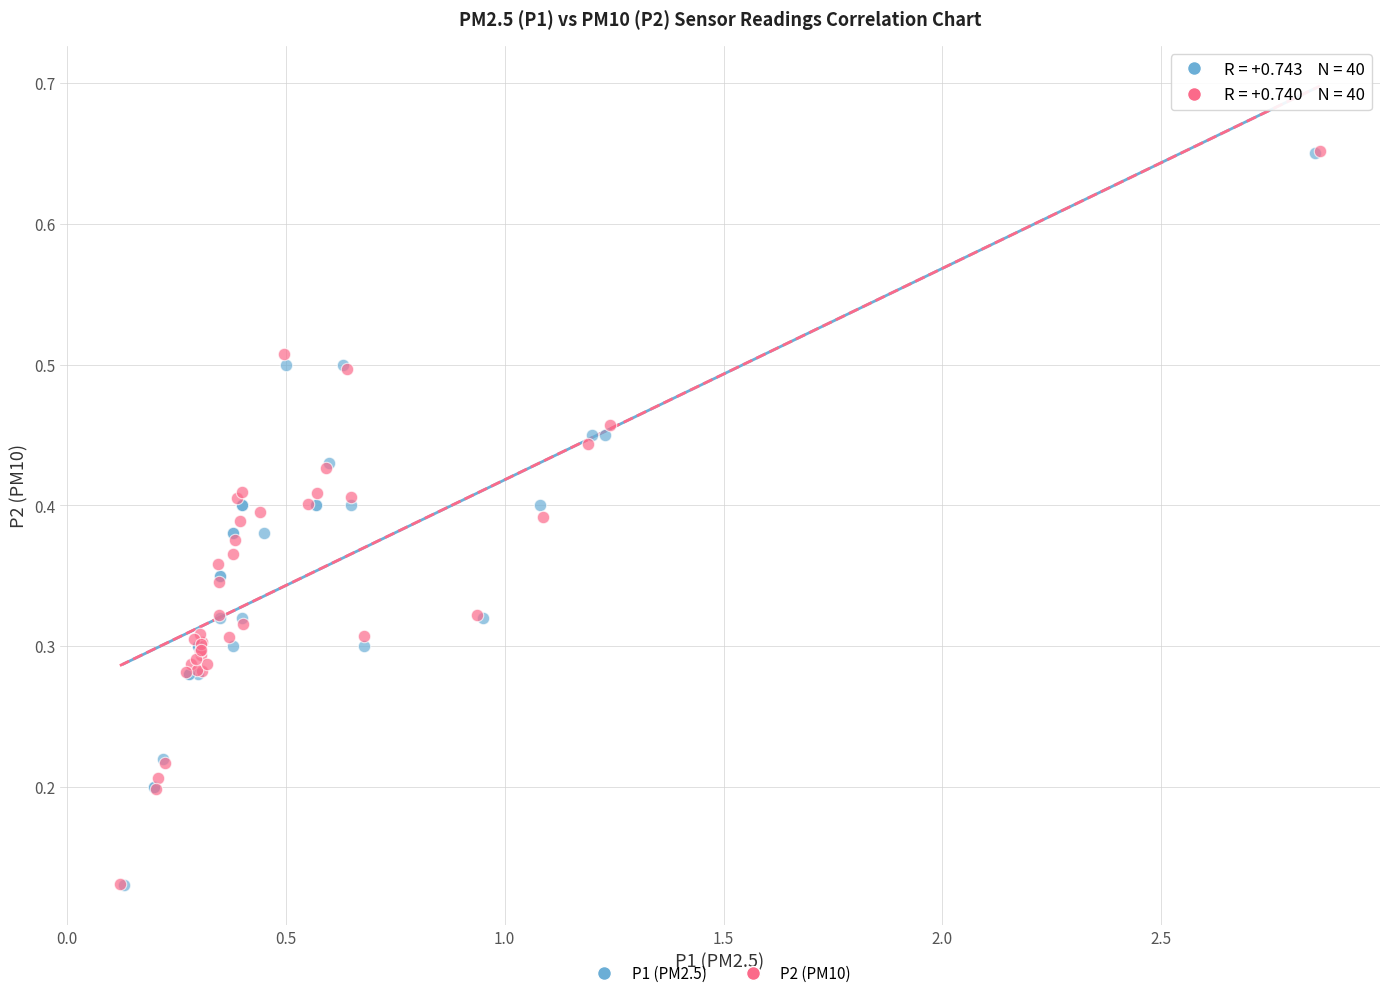

Which series has the largest Y range (max minus min)?

P2 (PM10)